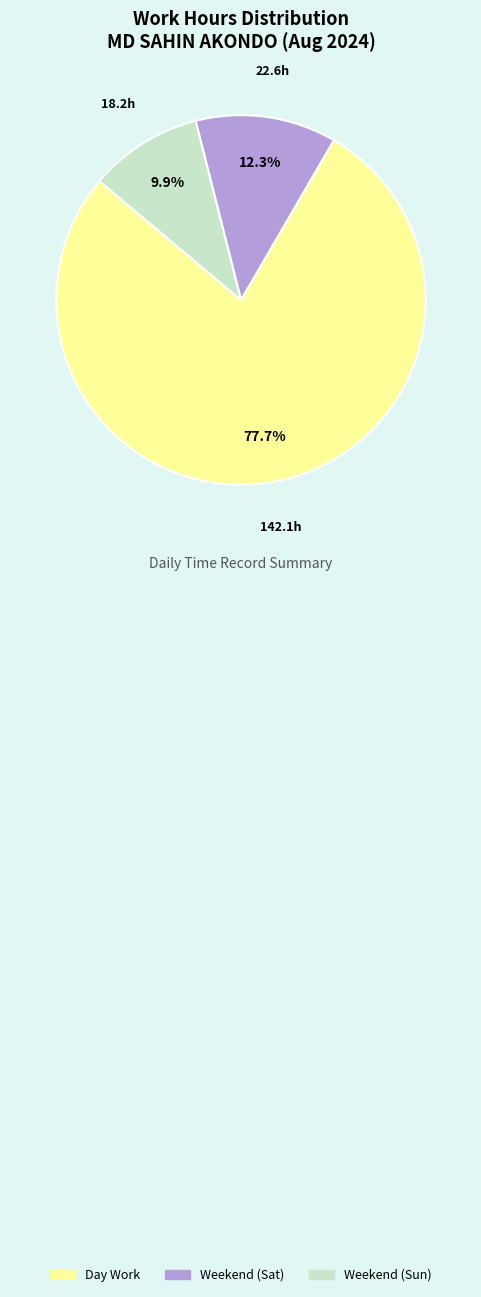

Is there a majority slice in this chart?

Yes